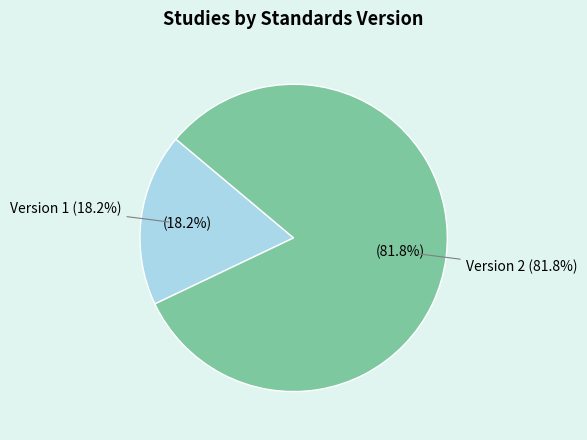

Does any single category account for the majority?

Yes